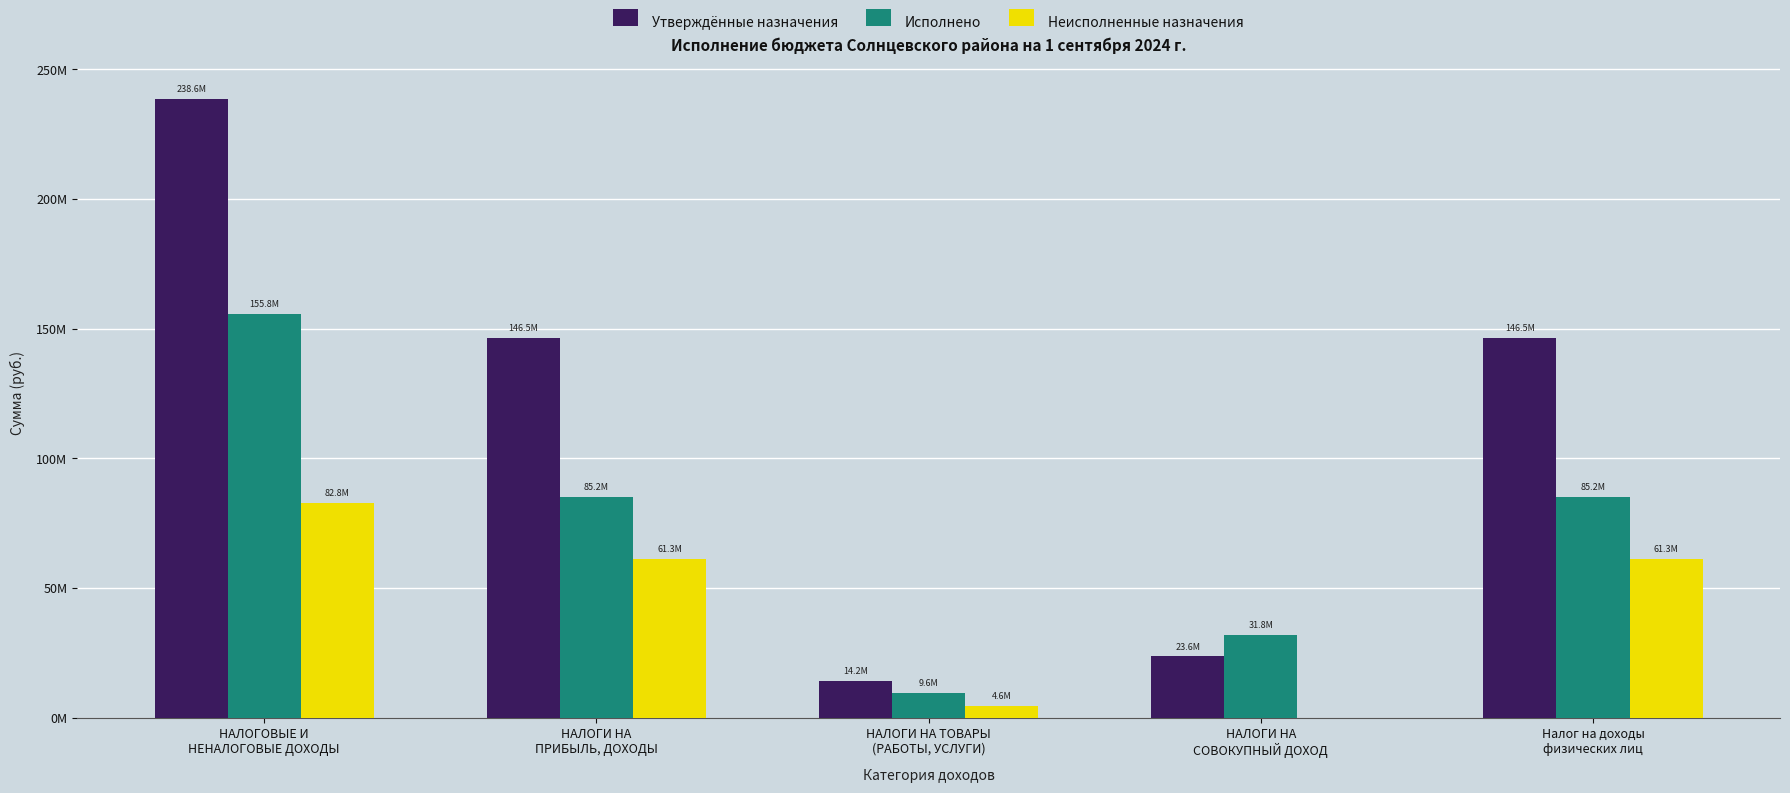

What are all the series names shown in the legend?

Утверждённые назначения, Исполнено, Неисполненные назначения